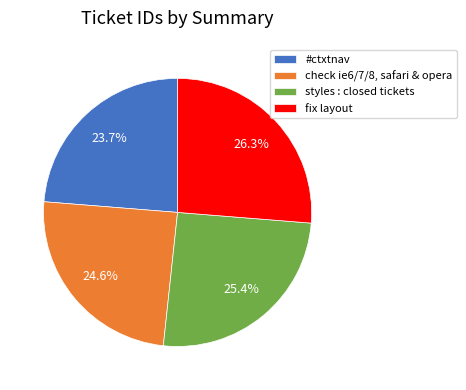

To the nearest percent, what portion does check ie6/7/8, safari & opera represent?

25%